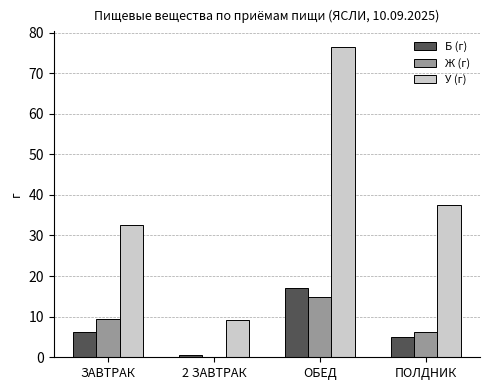

Which series has the largest total across all categories?

У (г)